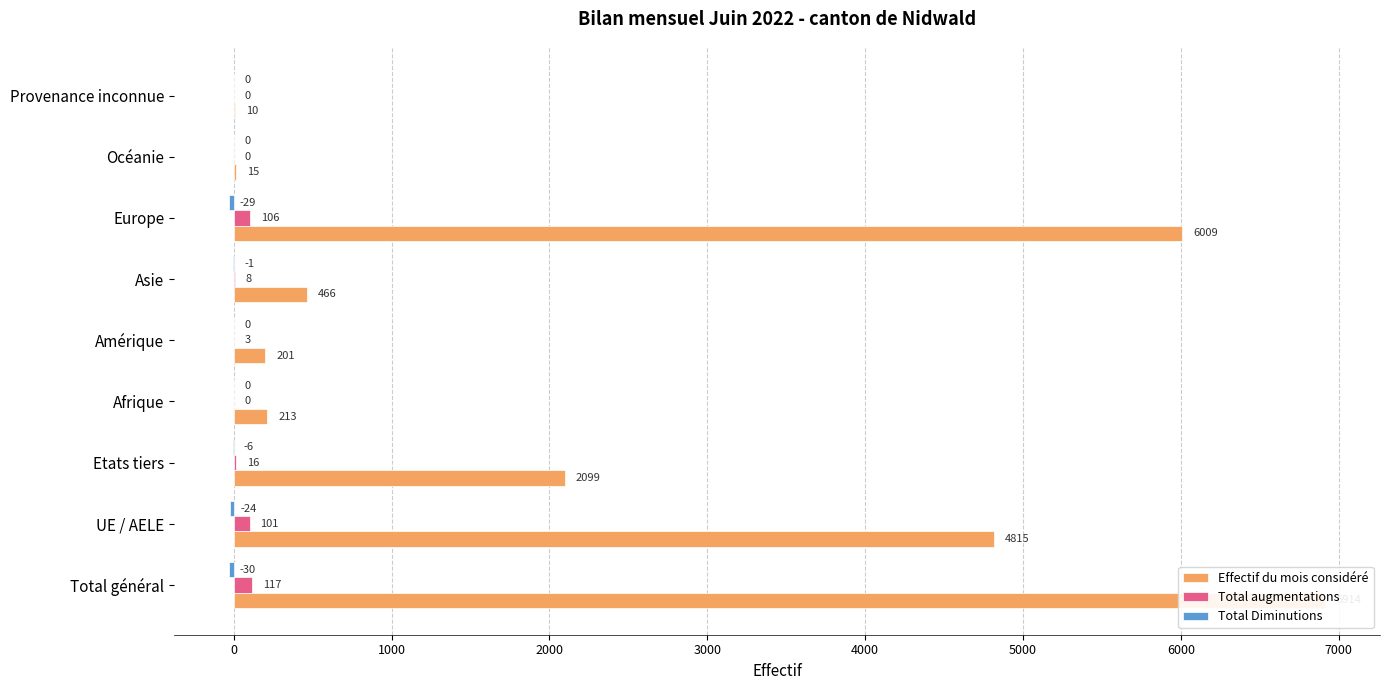

Rank the series at Etats tiers from lowest to highest value.

Total Diminutions, Total augmentations, Effectif du mois considéré